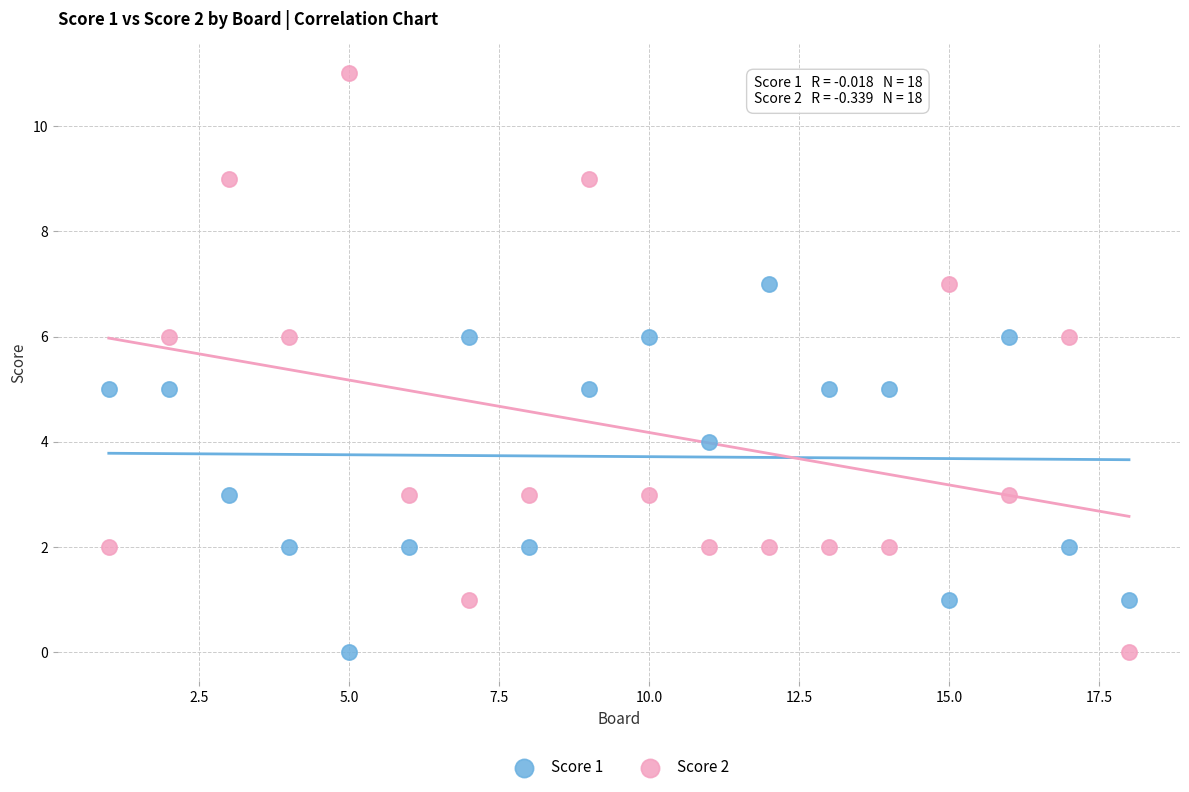

Which series contains the highest Y value?

Score 2